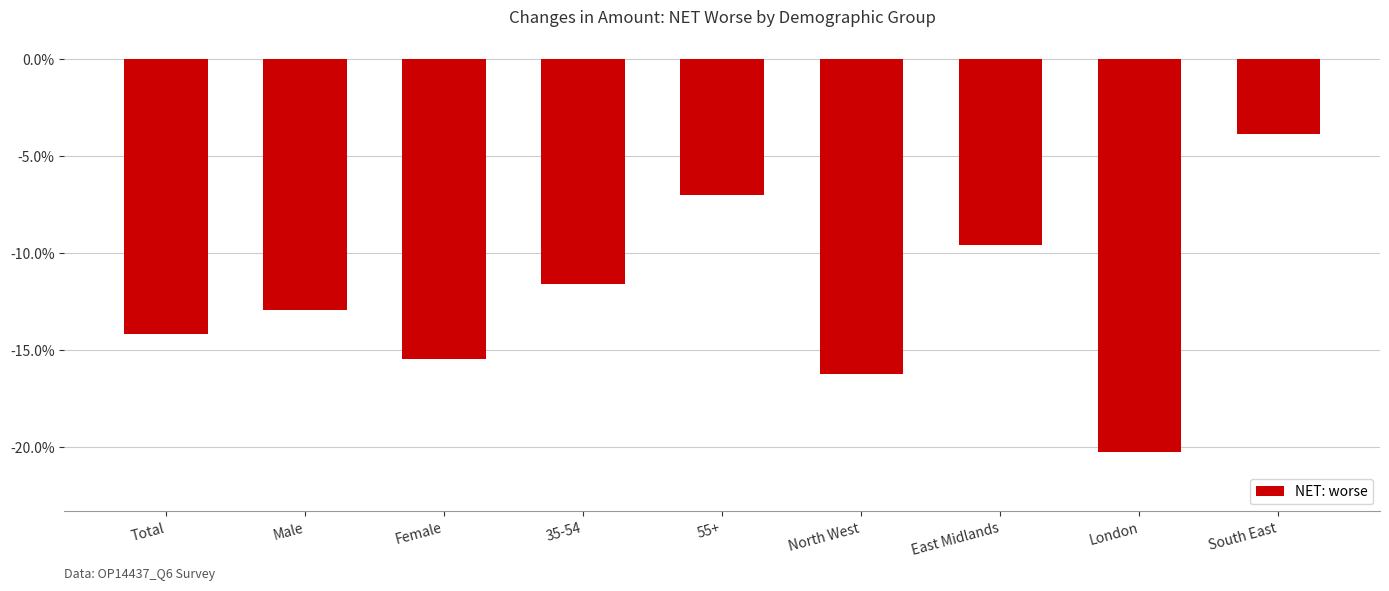

Reading left to right, list all the values displayed in this chart.

-0.1	-0.1	-0.2	-0.1	-0.1	-0.2	-0.1	-0.2	-0.0